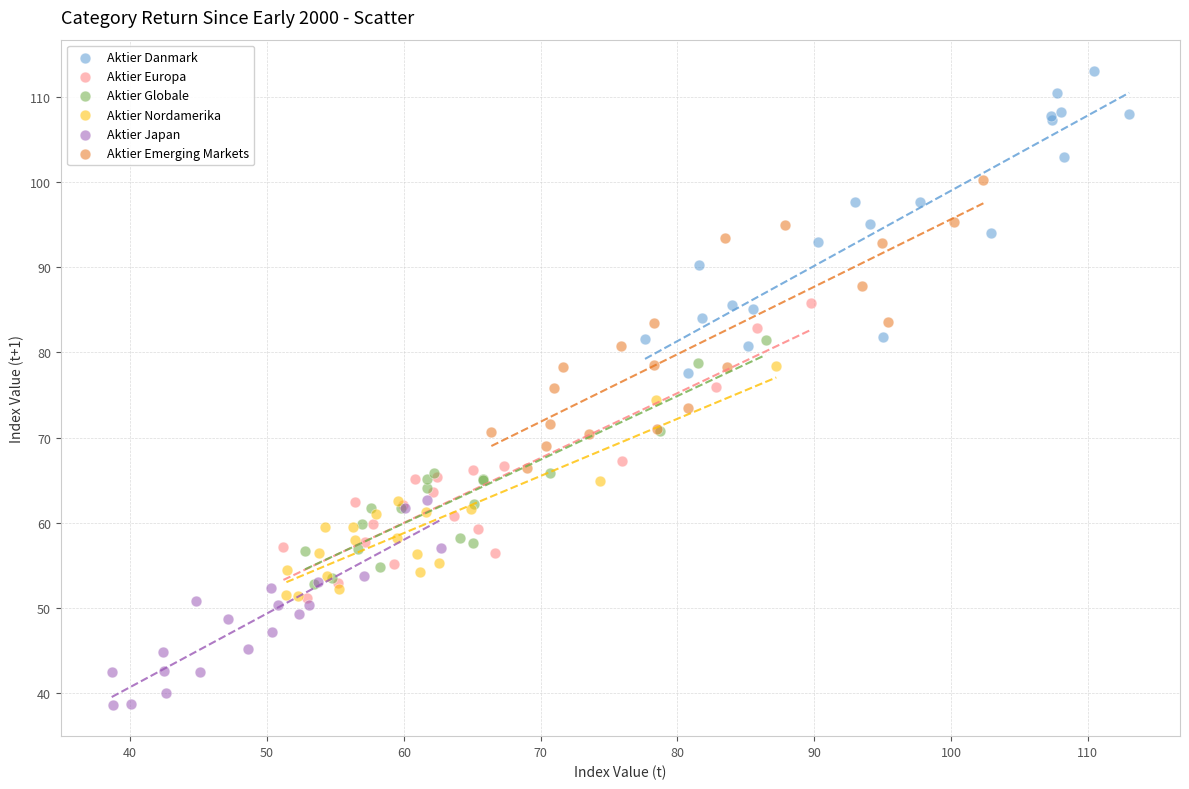

Which series reaches the maximum Y coordinate?

Aktier Danmark